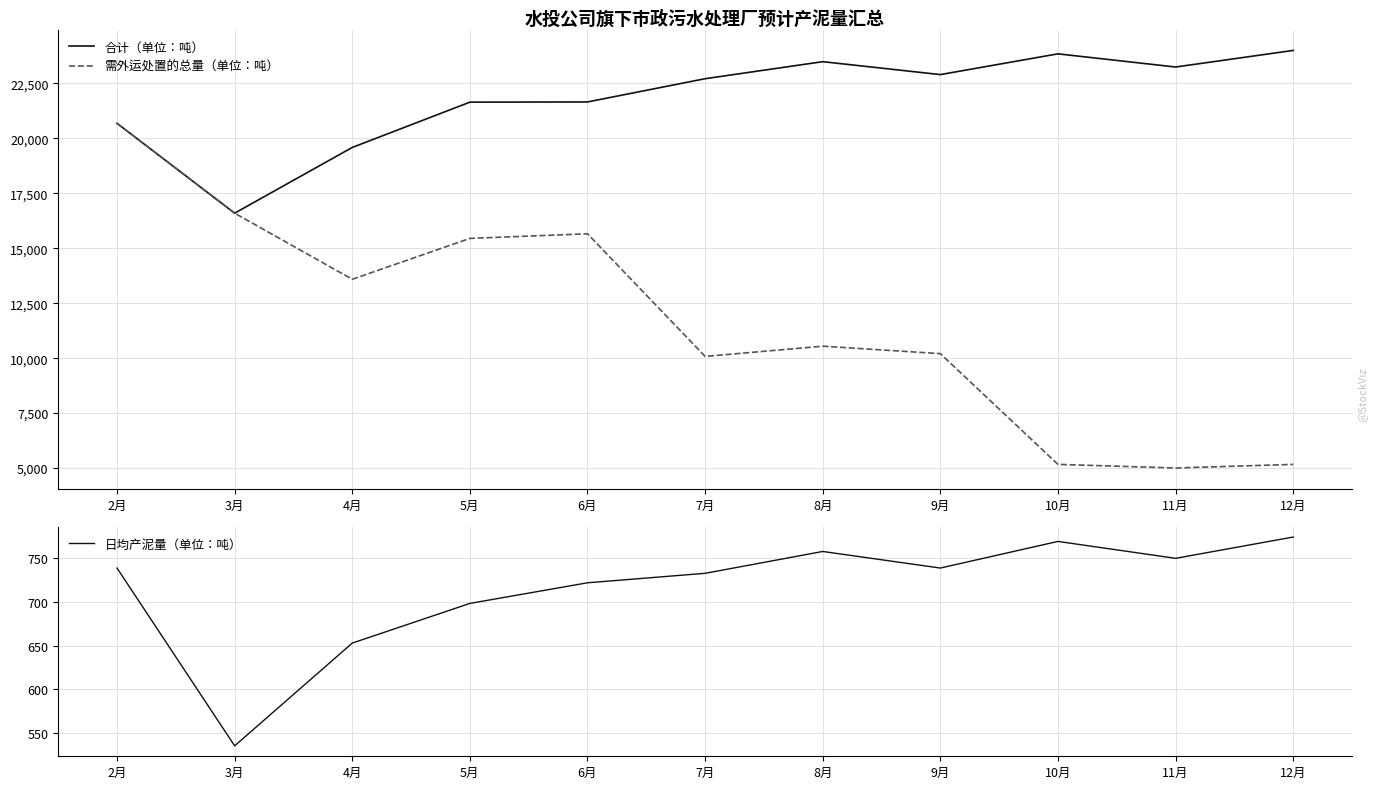

True or false: 需外运处置的总量（单位：吨） has more than 0 points higher than both neighbors.

True